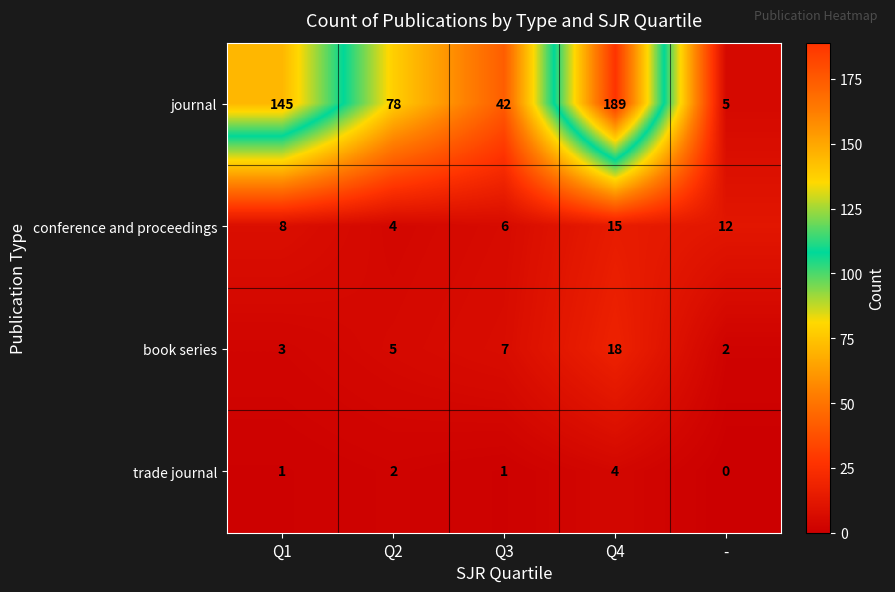

At which label is journal closest to 97?

Q2